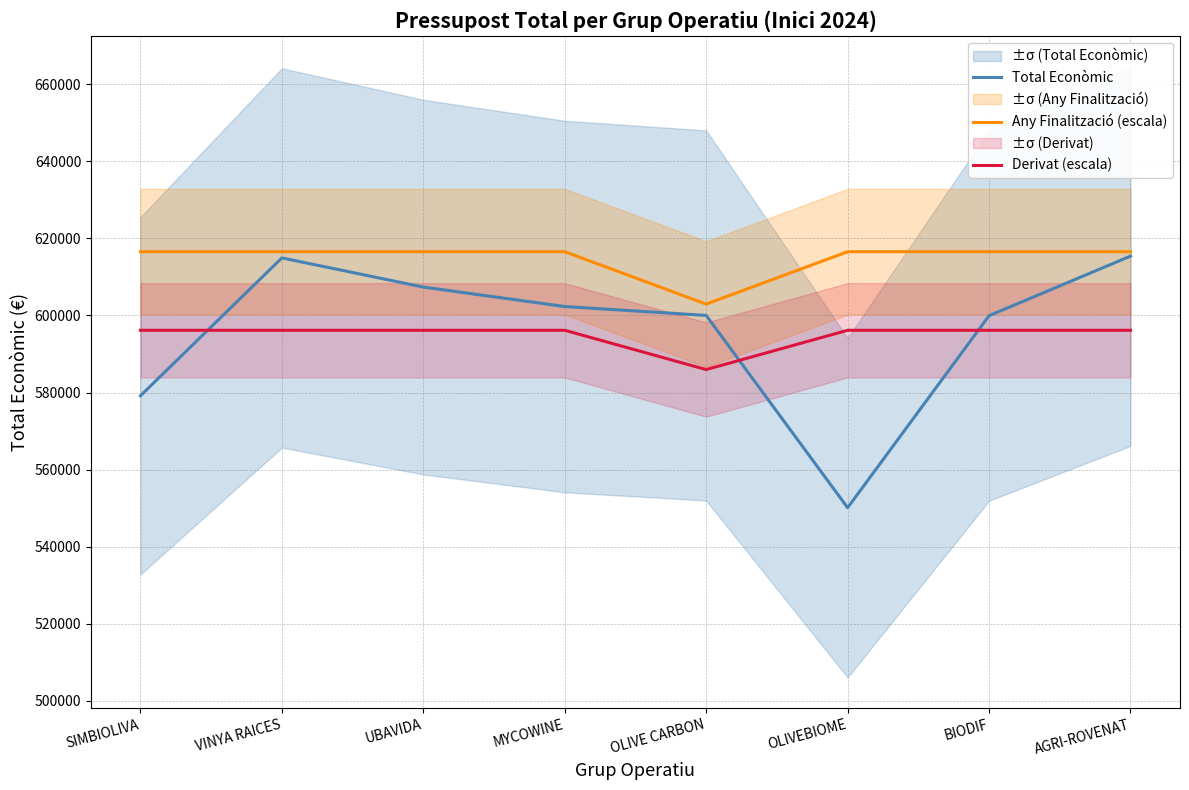

At which label does Total Econòmic reach its minimum?

OLIVEBIOME